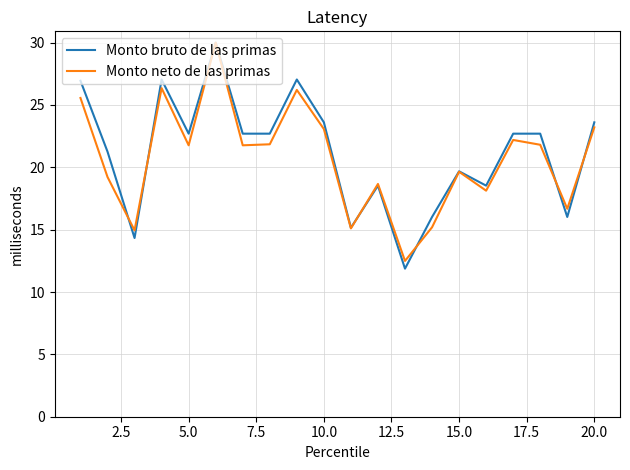

True or false: Monto bruto de las primas and Monto neto de las primas intersect in this chart.

True